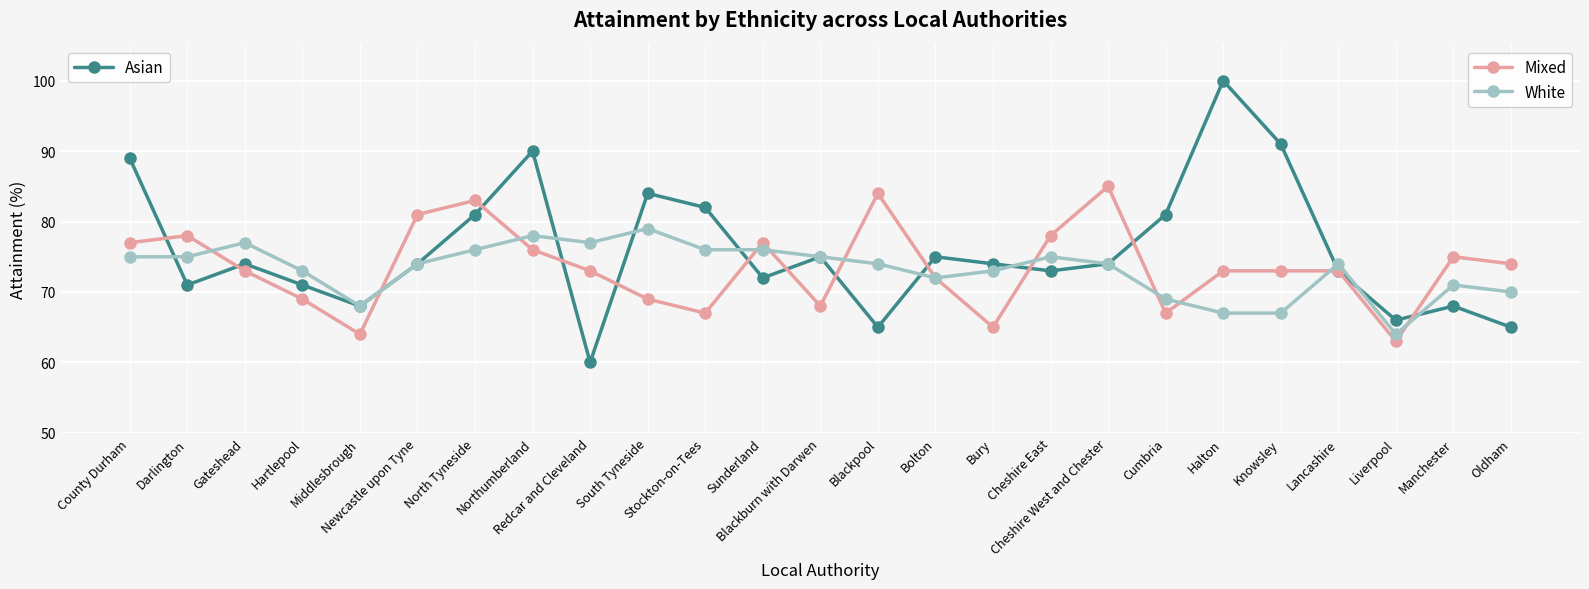

What is the greatest value displayed?

100